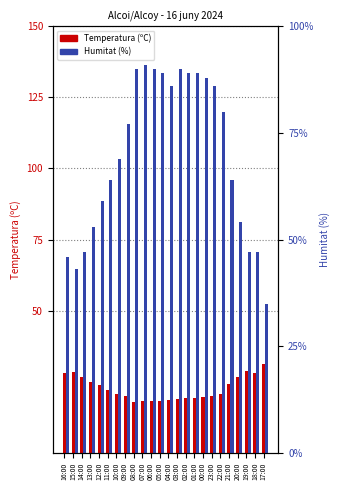

What is the difference between the Humitat (%) values at 02:00 and 07:00?

2.0